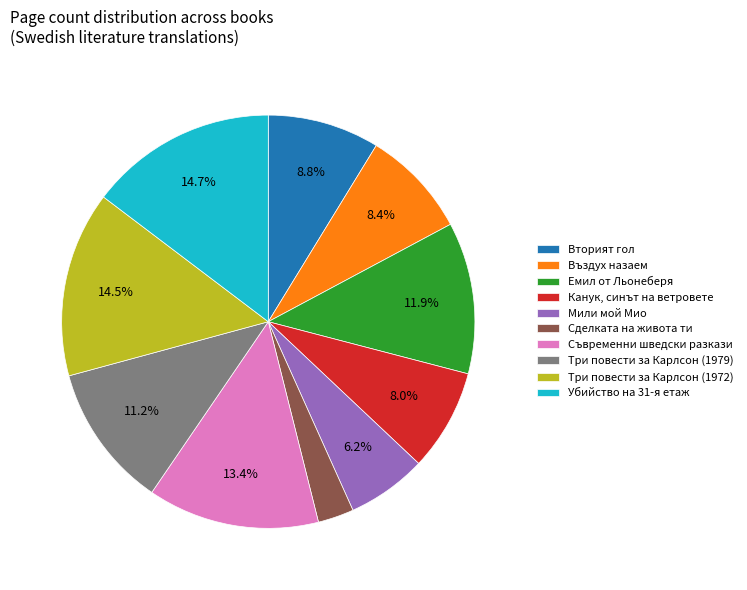

How many slices are in this pie chart?

10